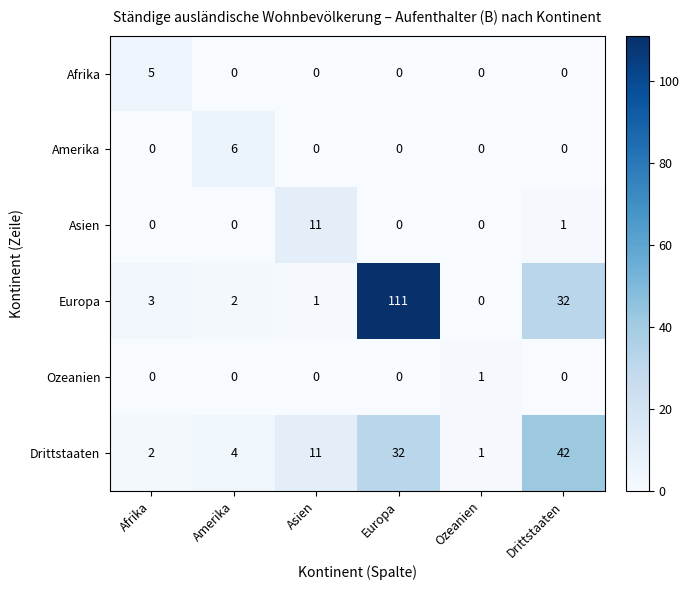

What is the difference between the Drittstaaten values at Asien and Drittstaaten?

31